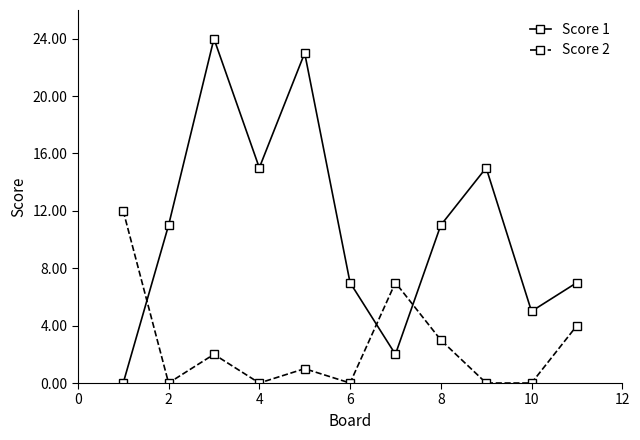

True or false: Score 1 has more than 1 interior local peaks.

True